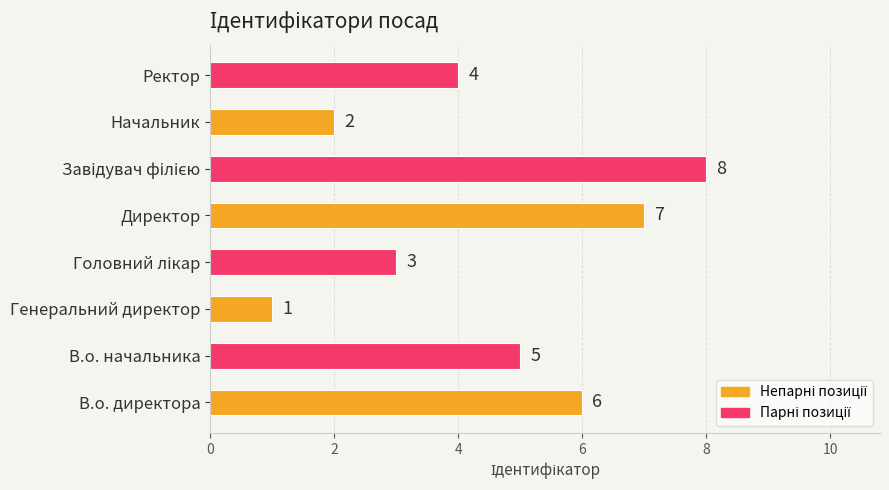

What is the maximum value shown in the chart?

8